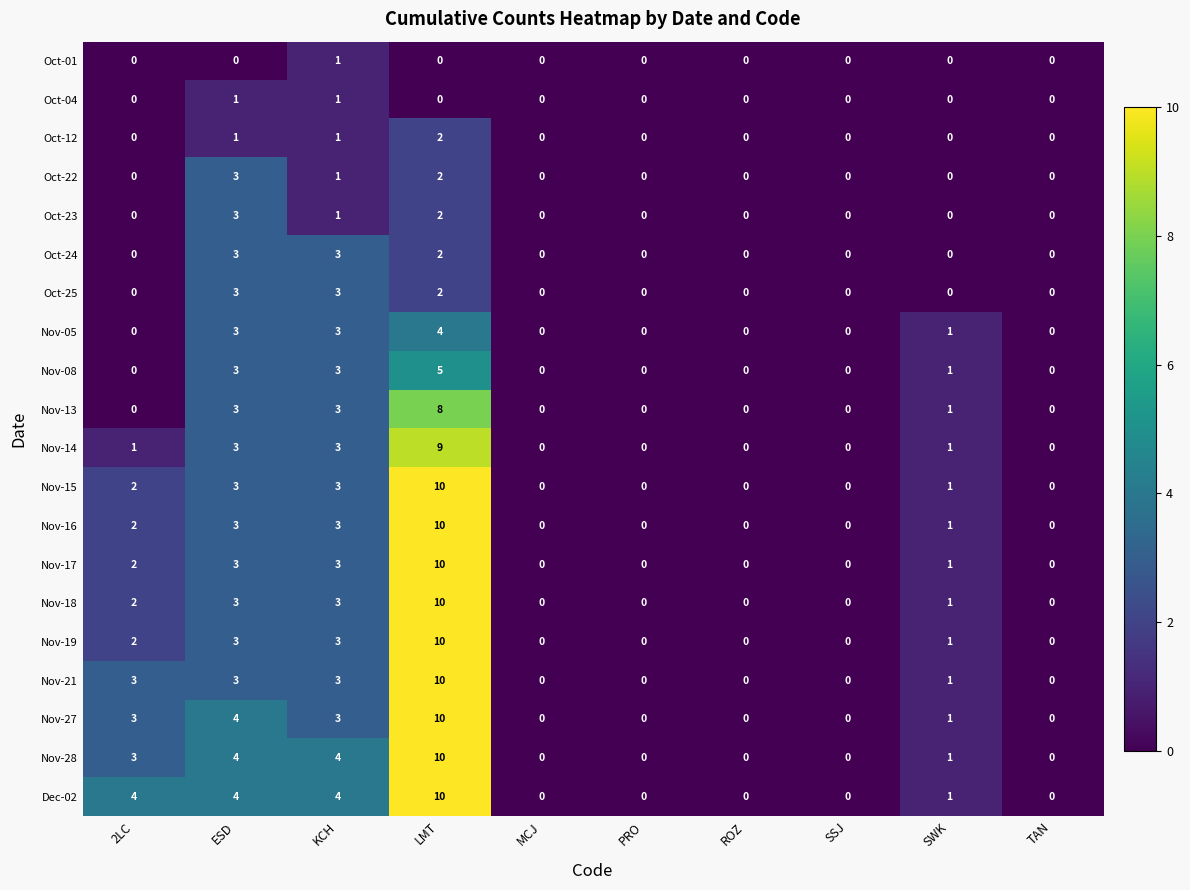

What is the difference between the second highest and second lowest values in the Nov-05 series?

3